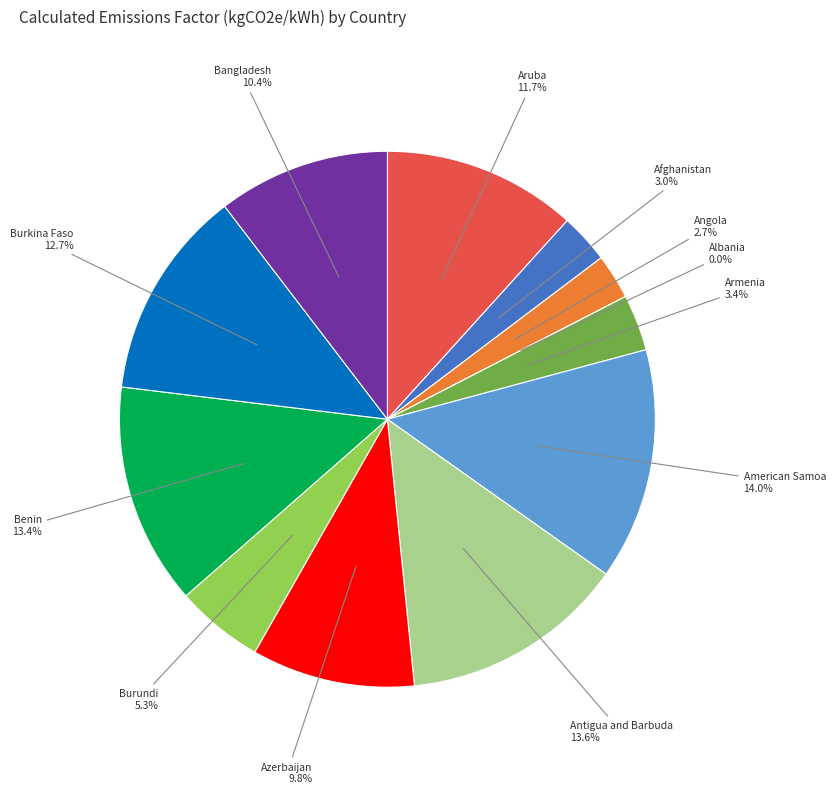

Count the number of slices in the pie.

12